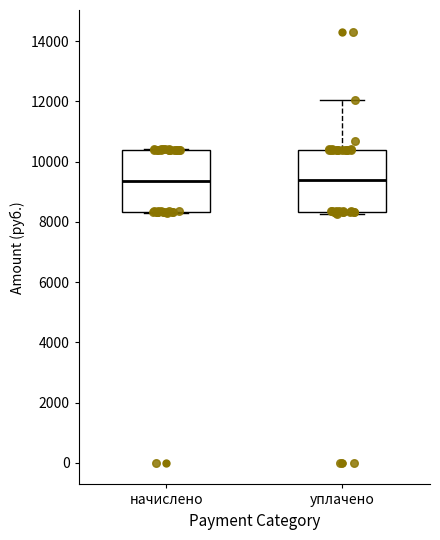

Reading left to right, transcribe this box plot: for each box, give where its median line is, the range the box spans, and where its two whiskers end, as read against the y-axis. The values are not printed on the chart, so give them approximately, as read against the axis.

начислено: median 9400, box 8400 to 10400, whiskers 8200 to 10400
уплачено: median 9400, box 8400 to 10400, whiskers 8200 to 12000